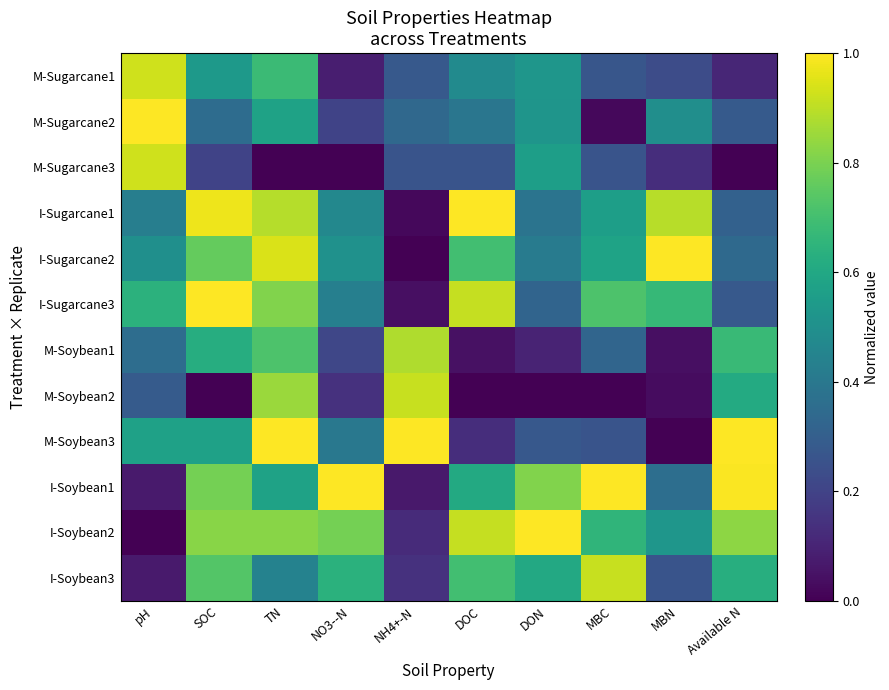

What is the difference between the highest and lowest values at NH4+-N?

1.0